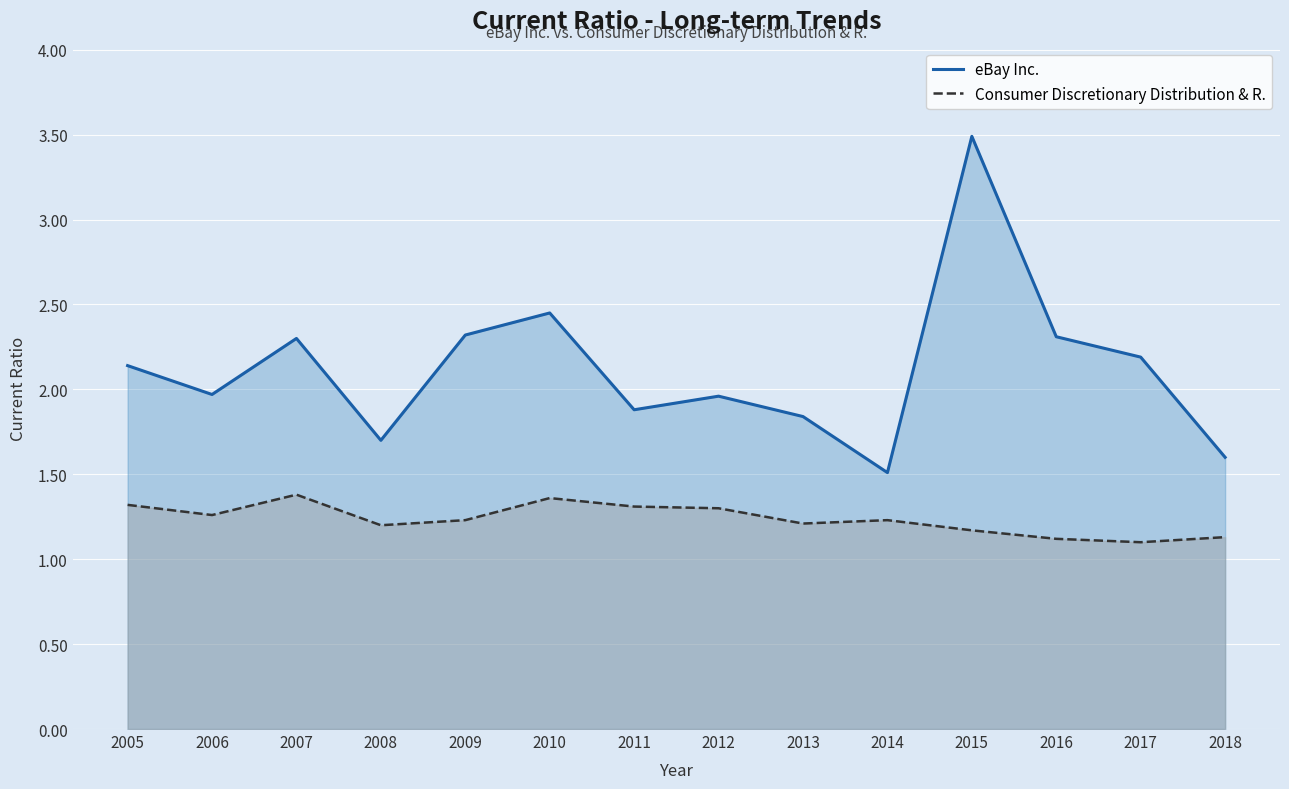

How many lines are shown in the chart?

2